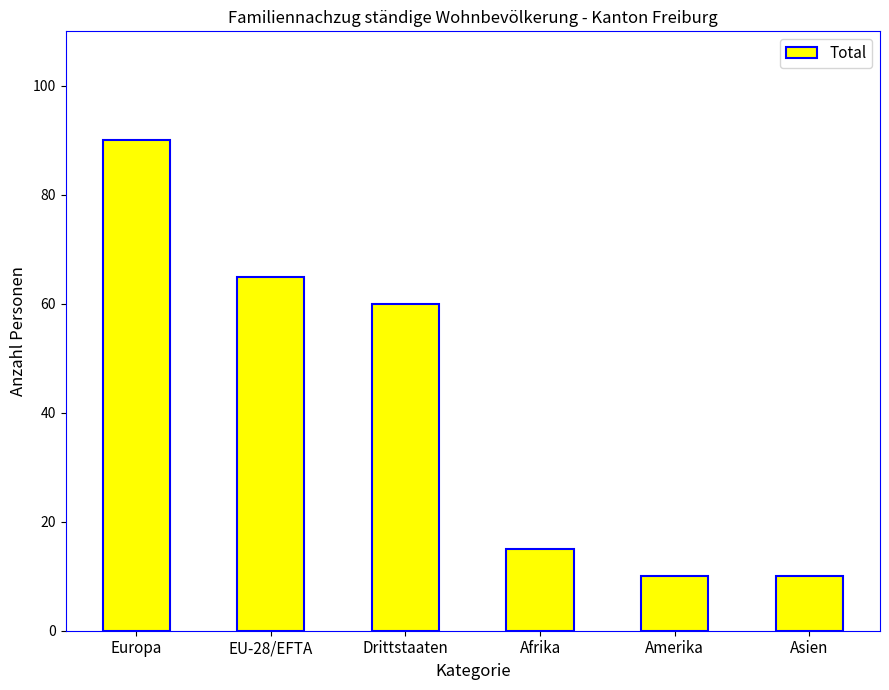

The chart shows a value of 82 at Drittstaaten. True or false?

False